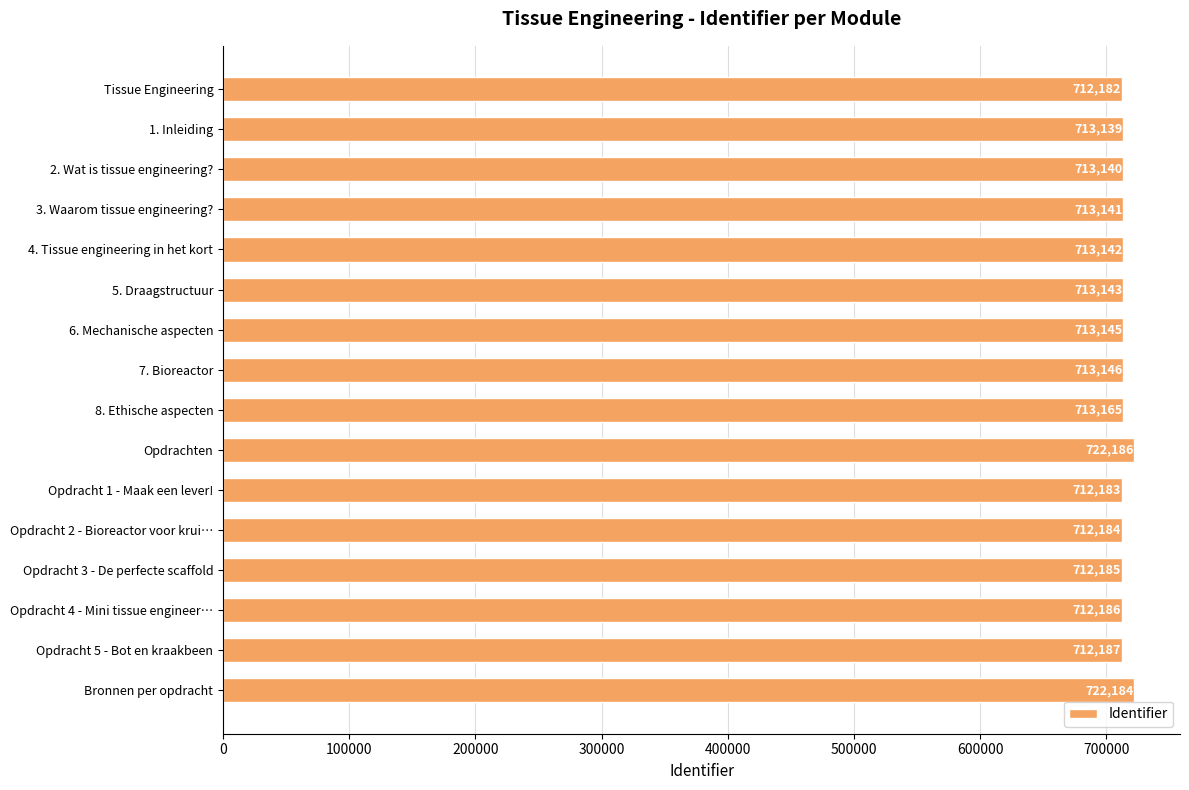

Read the value at 1. Inleiding.

713139